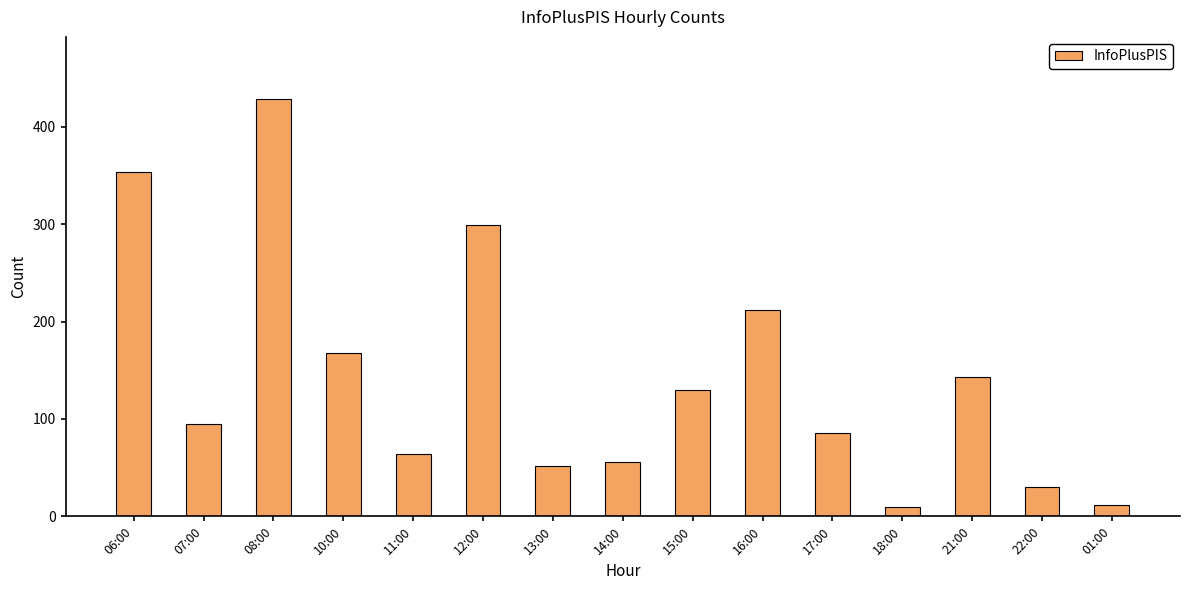

How many bars are there in total?

15